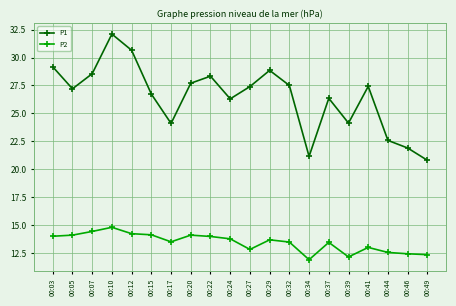

True or false: P1 and P2 cross at least once.

False